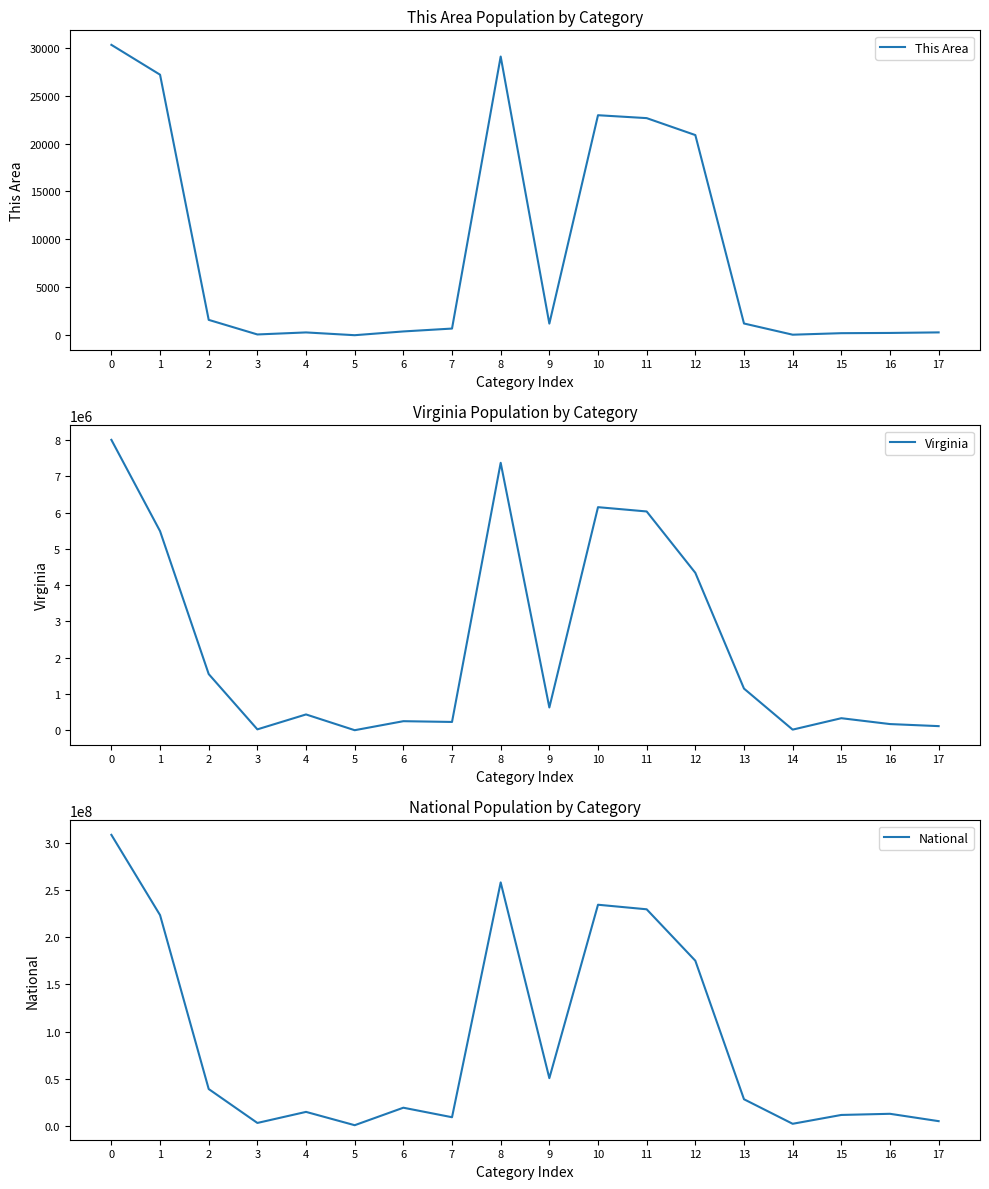

What is the average value of the This Area series?

8857